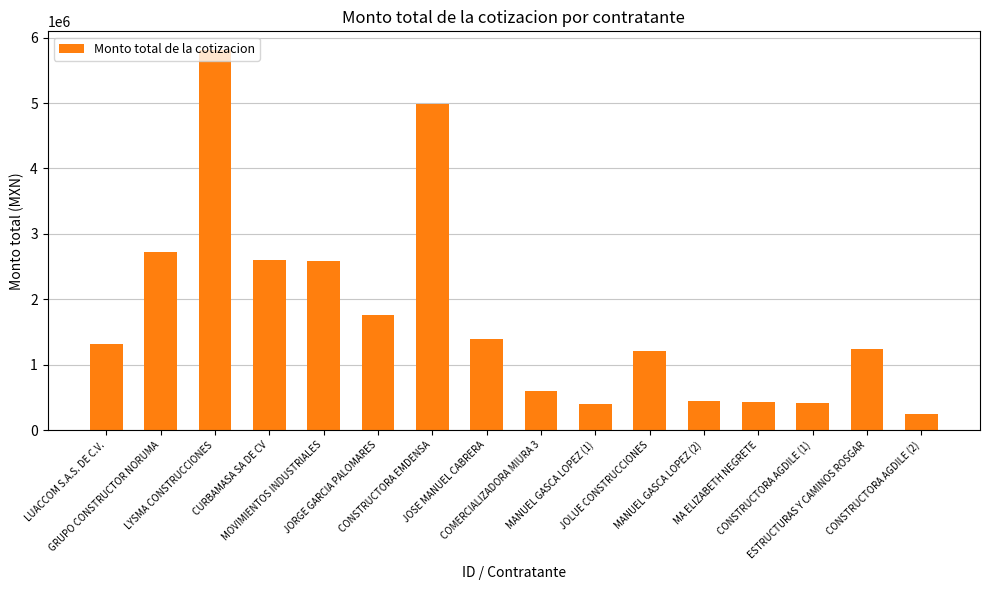

What is the average value?

1760603.8